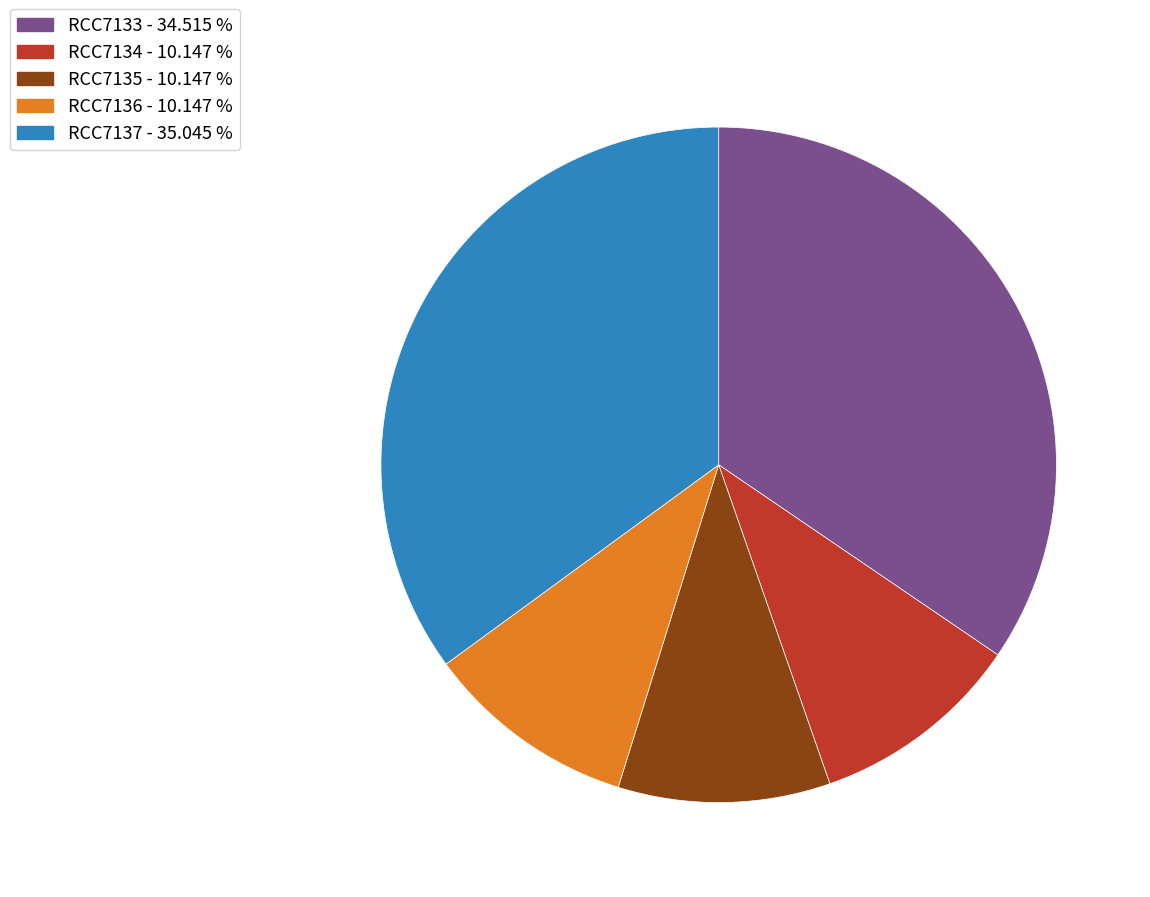

True or false: RCC7135 accounts for 10% of the total.

True